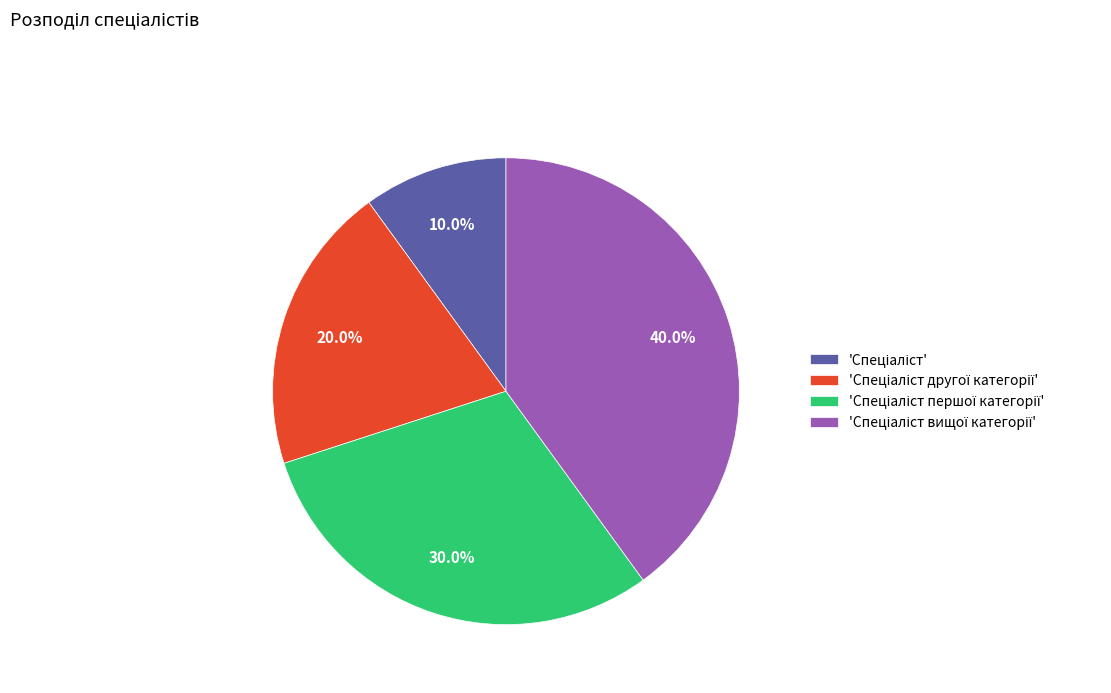

How many segments does this pie chart have?

4